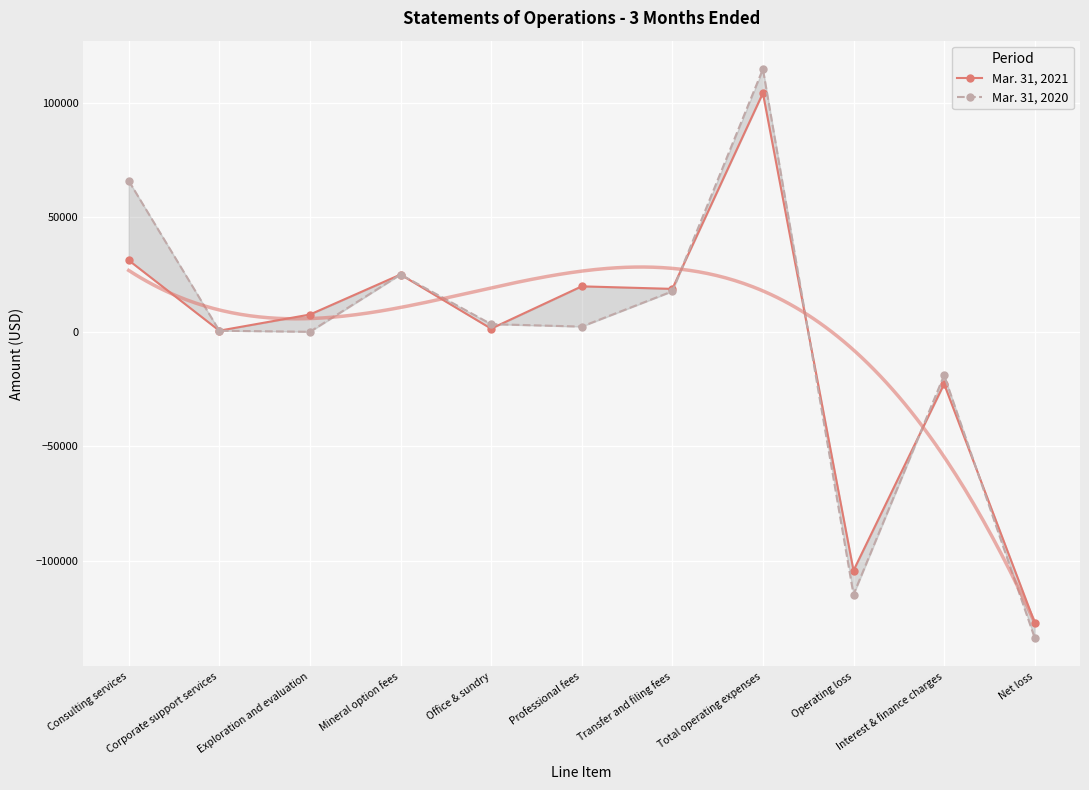

List the series in order of their peak value, highest first.

Mar. 31, 2020, Mar. 31, 2021